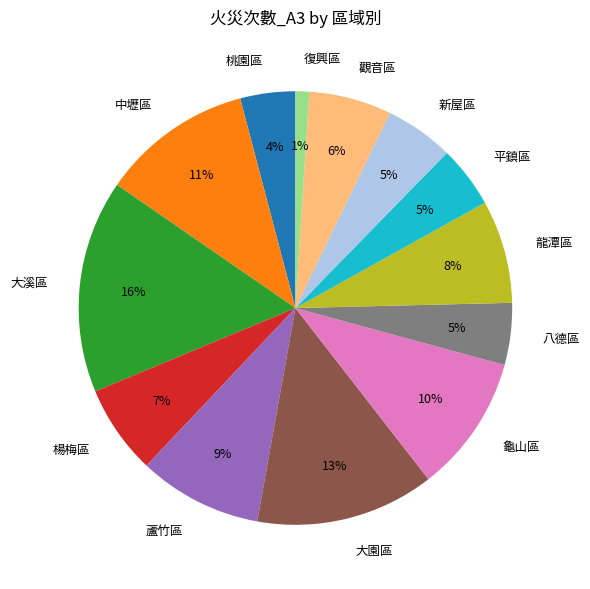

Is it true that 楊梅區 is 1% of the pie?

False